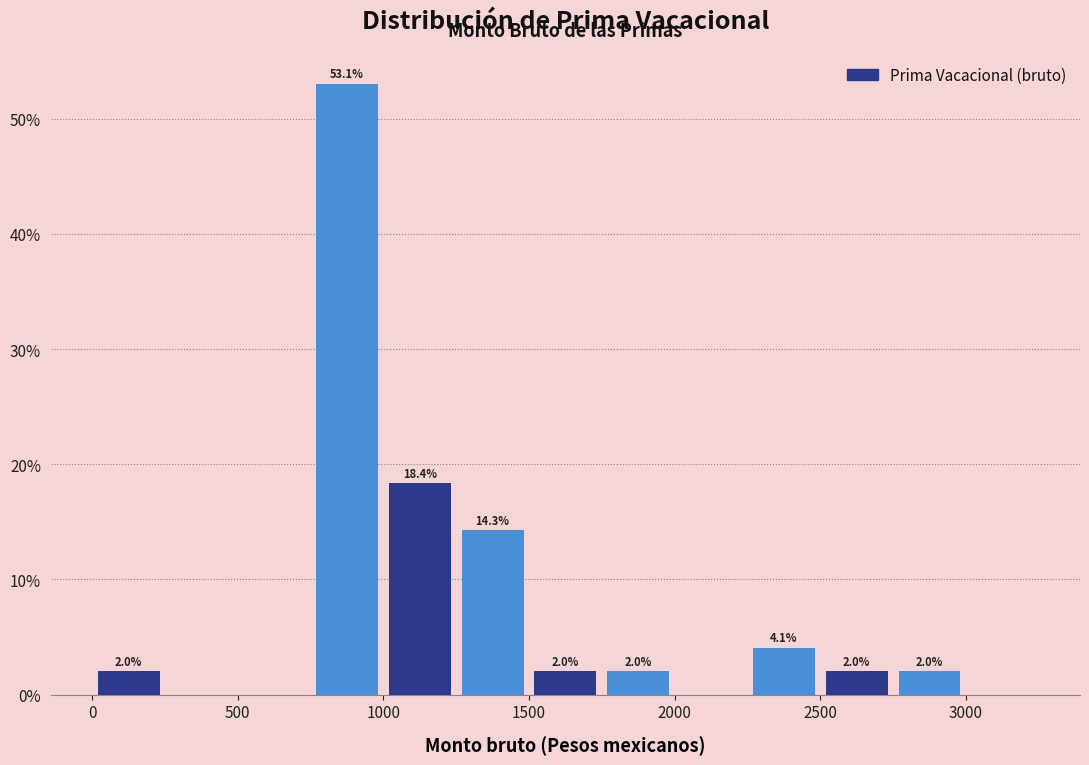

Over which range of the x-axis is the bar tallest?

750 to 1000